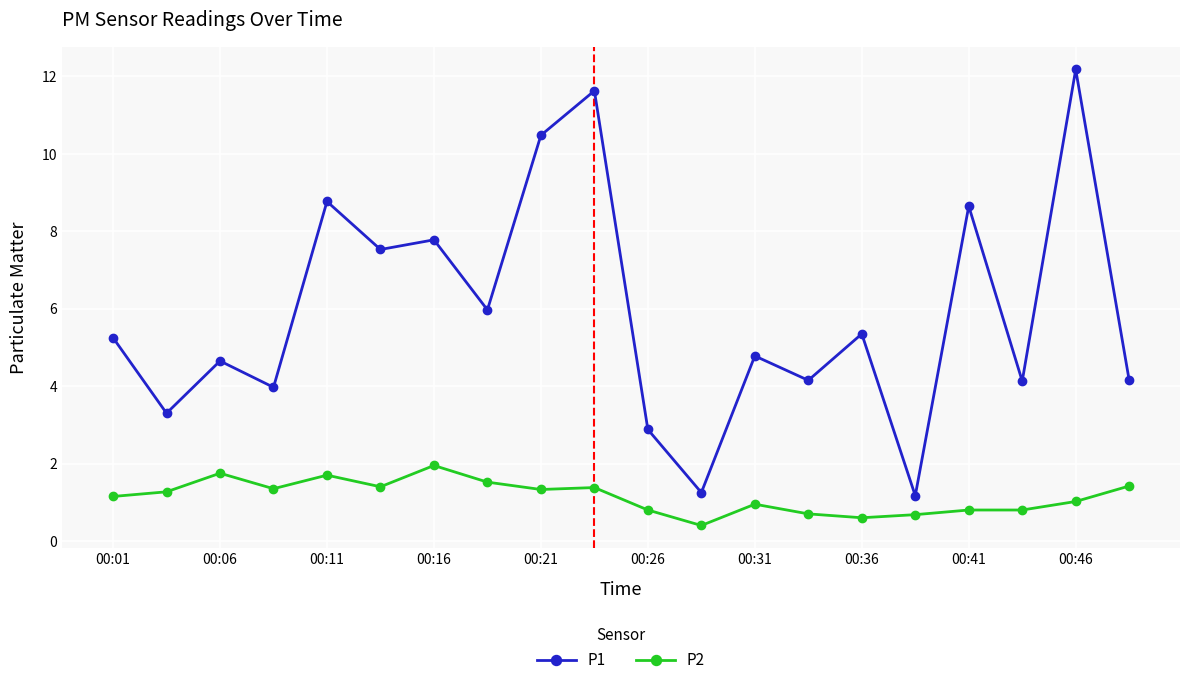

What are all the series names shown in the legend?

P1, P2